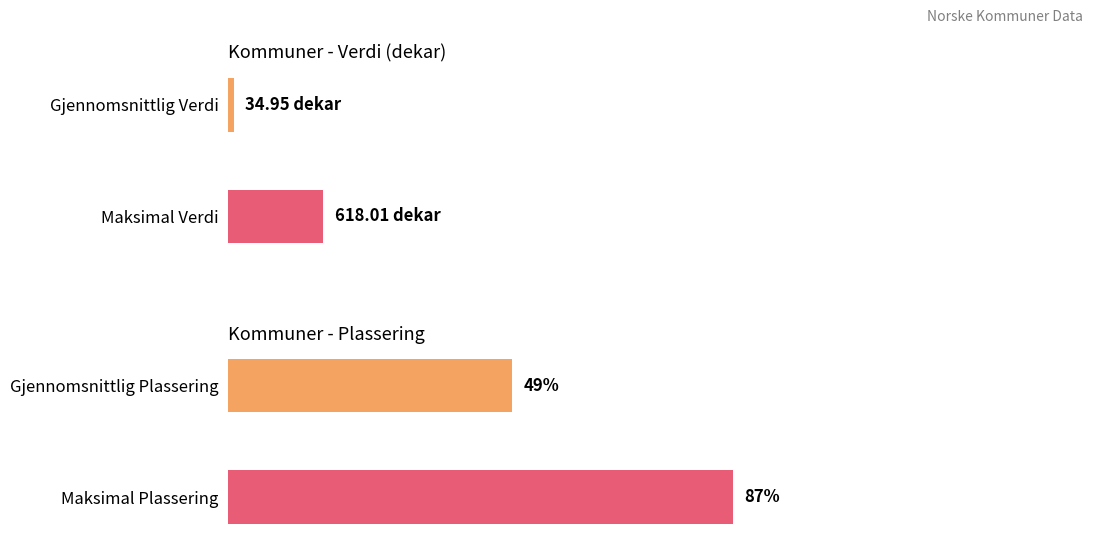

What is the maximum value for Gjennomsnittlig Verdi (dekar)?

618.0